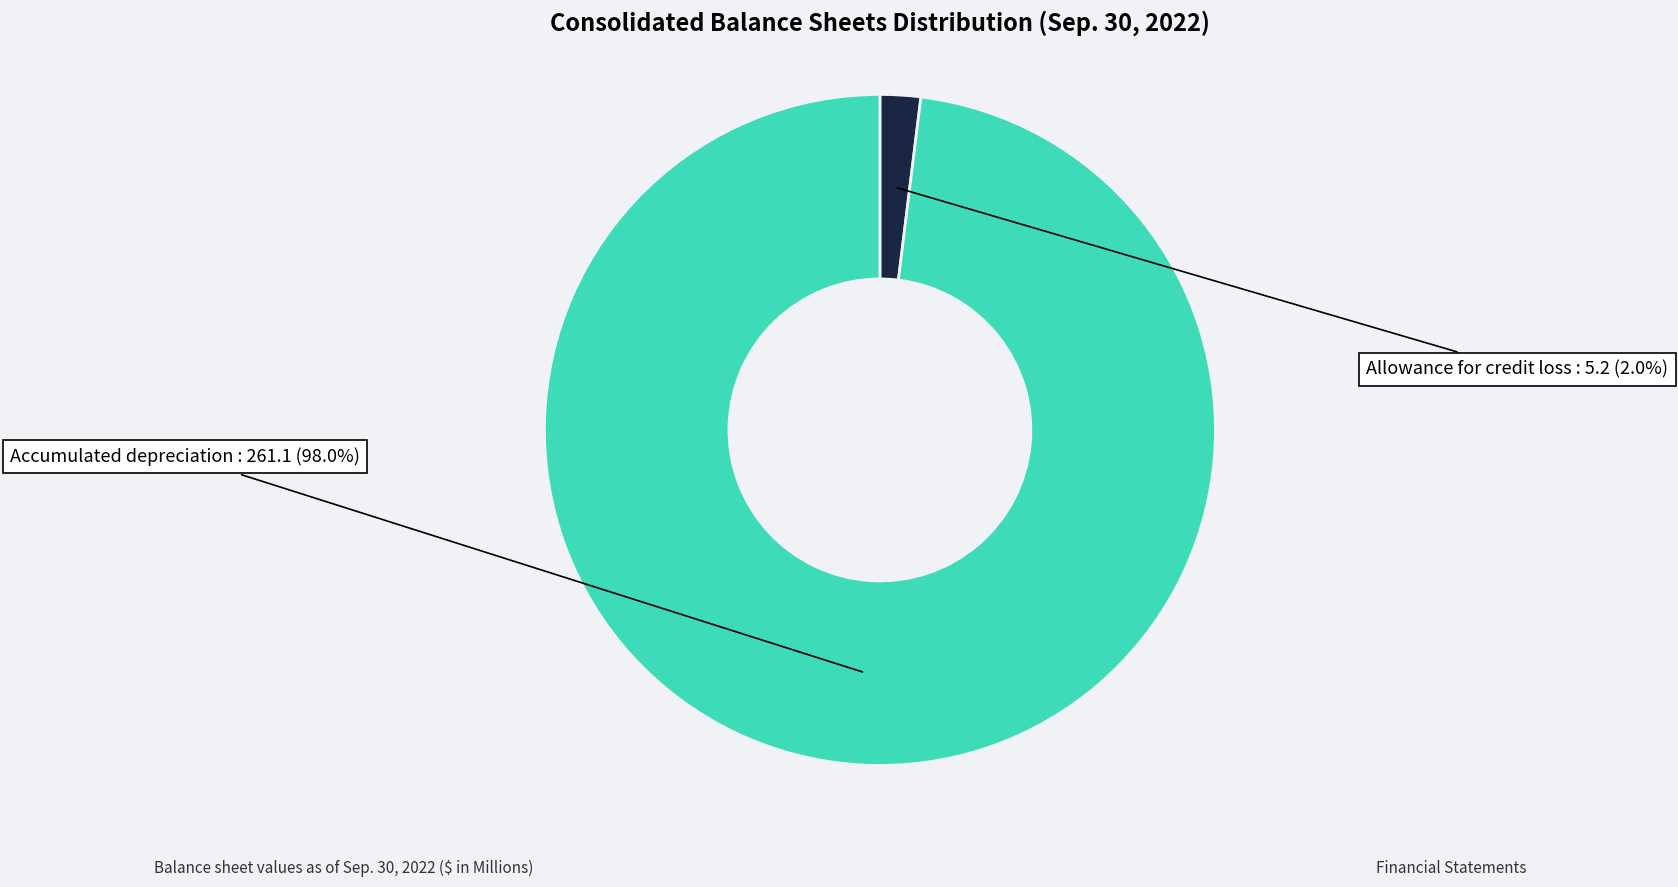

Does any single category account for the majority?

Yes